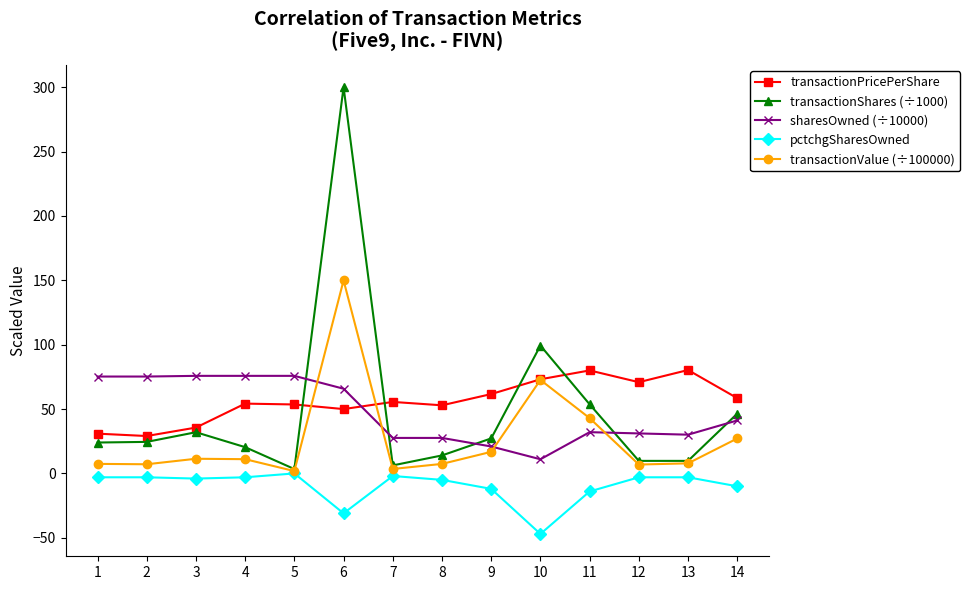

True or false: transactionShares (÷1000) has more than 0 points higher than both neighbors.

True